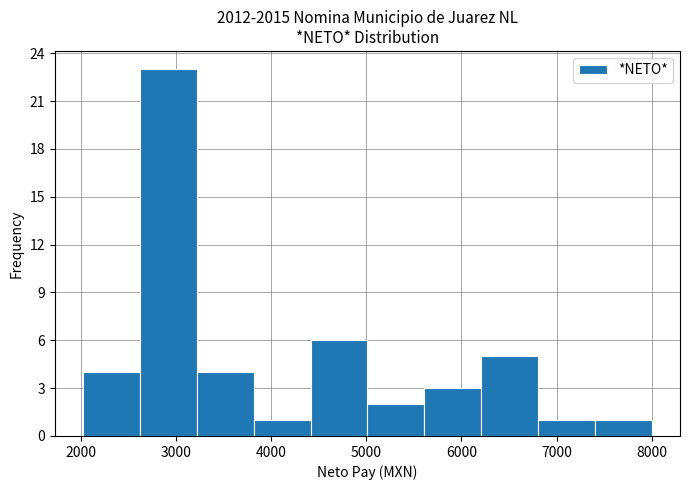

Over which range of the x-axis is the bar tallest?

2600 to 3200